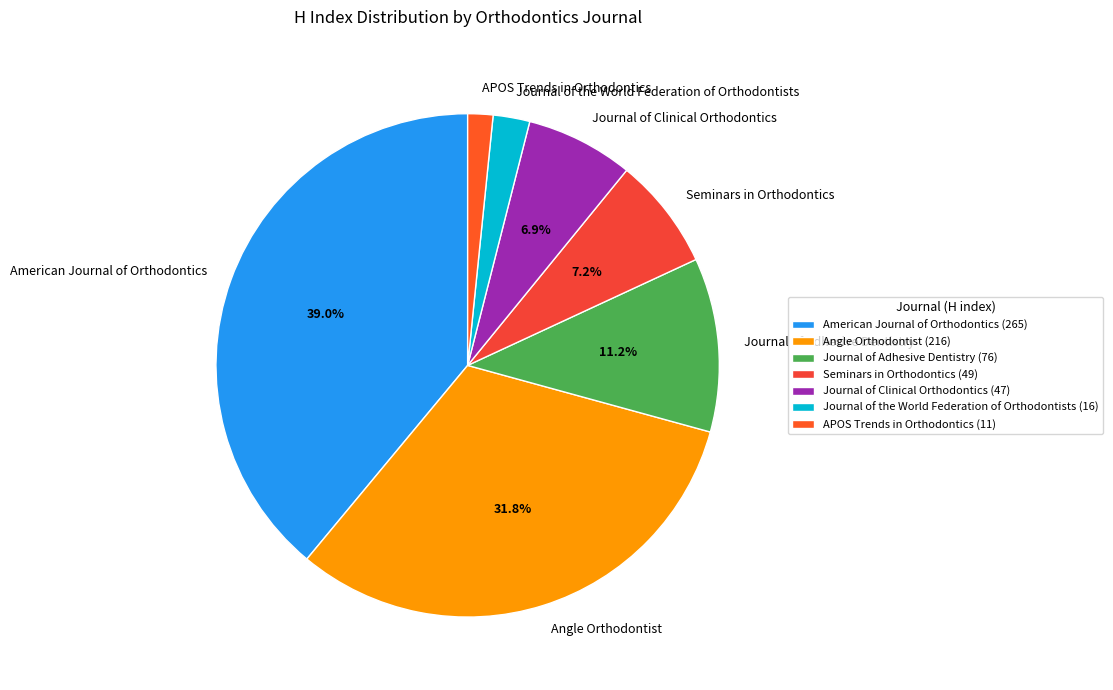

What is the smallest slice in the pie chart?

APOS Trends in Orthodontics